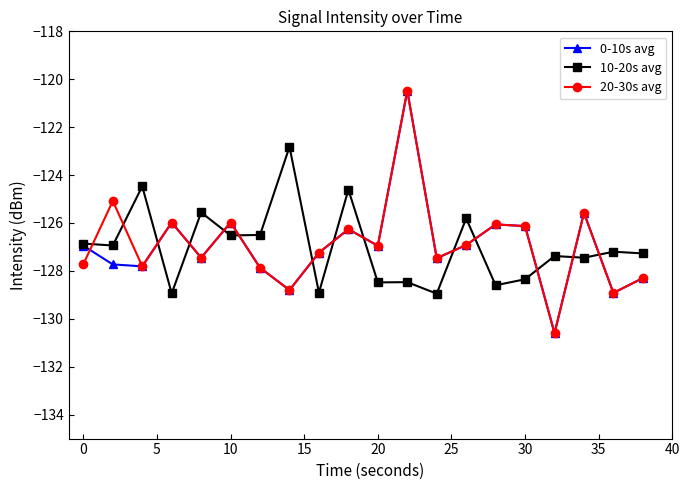

What is the value of the 10-20s avg point at the 3rd from the left?

-124.5